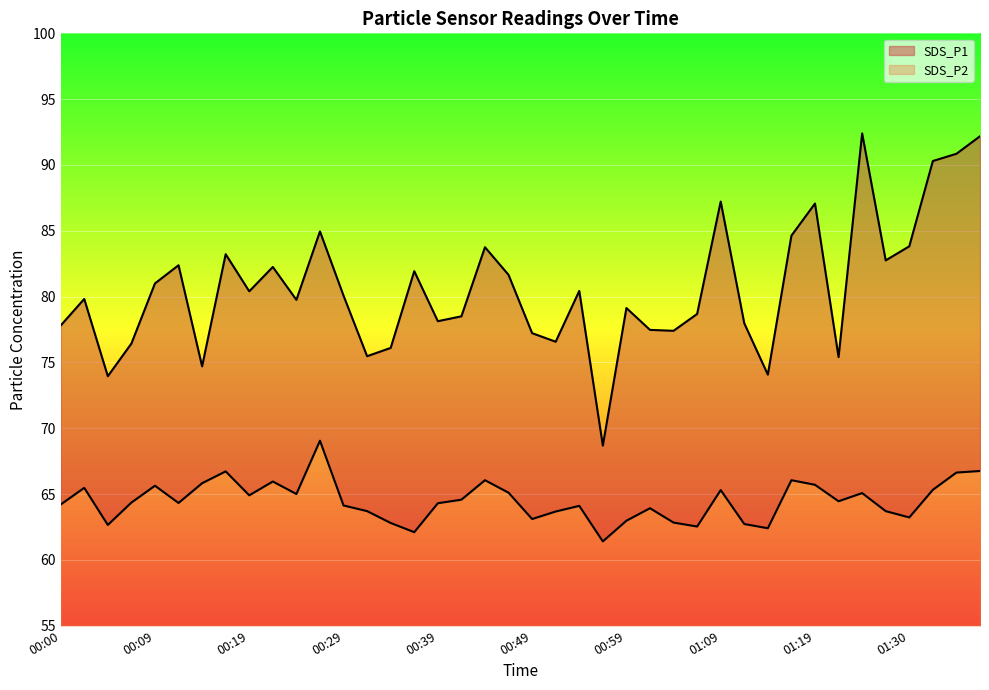

Where is the first local minimum for SDS_P1?

00:05